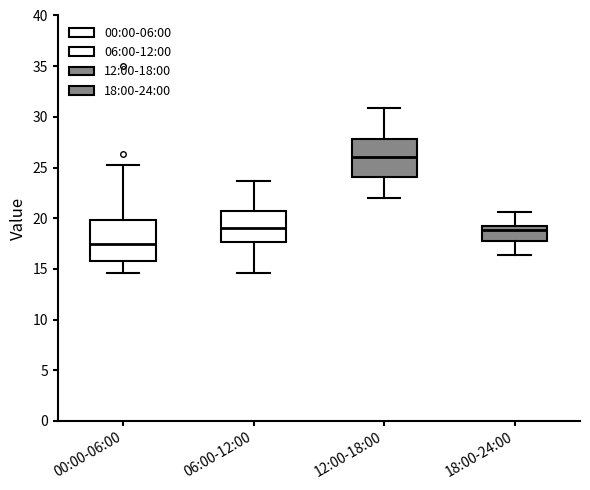

Where is the upper edge of the box for 12:00-18:00 on the y-axis? The values are not printed on the chart, so give them approximately, as read against the axis.

28.0